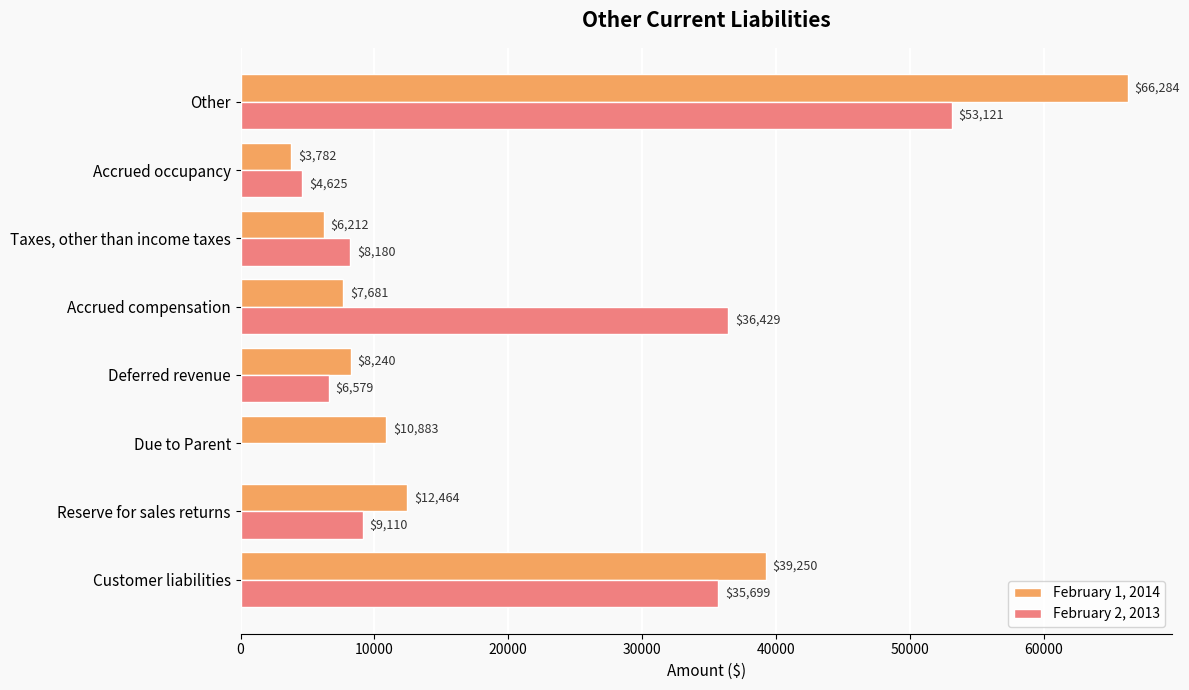

Read the February 2, 2013 value at Customer liabilities, to the nearest 50.

35700